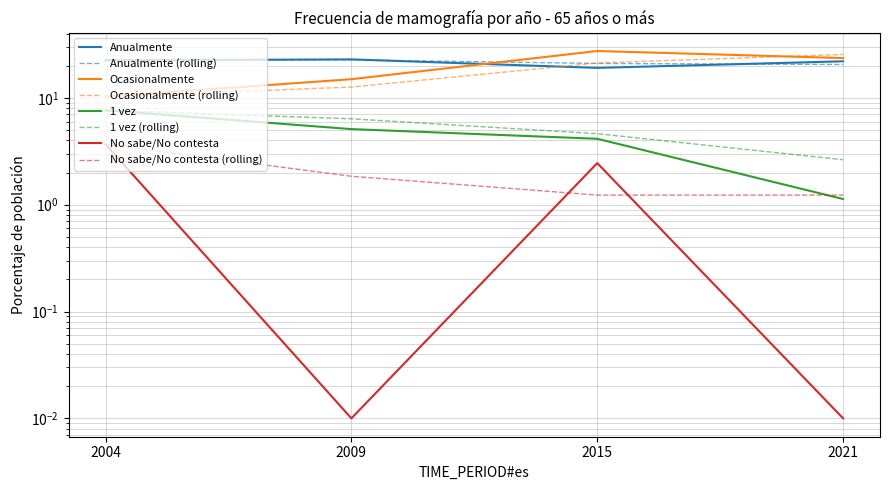

At which category does Anualmente reach its first local peak?

2009